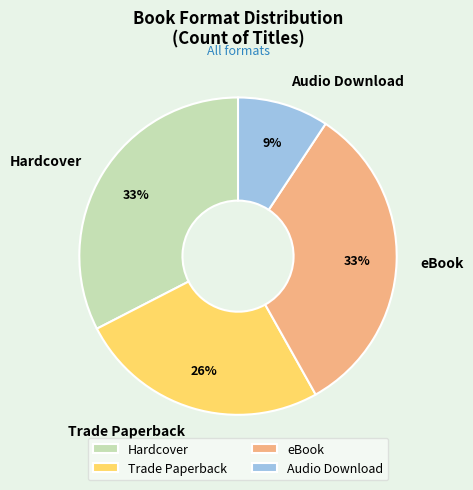

Is it true that eBook is 40% of the pie?

False